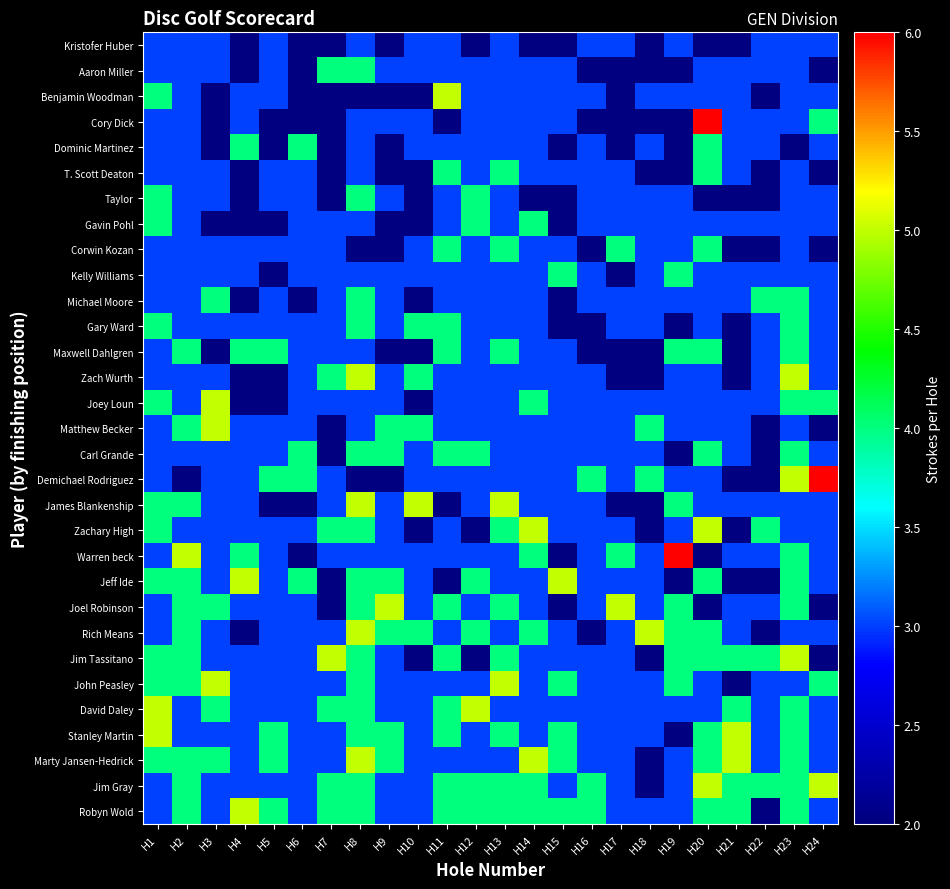

Reading left to right, extract all data points from this chart.

Kristofer Huber: H1=3	H2=3	H3=3	H4=2	H5=3	H6=2	H7=2	H8=3	H9=2	H10=3	H11=3	H12=2	H13=3	H14=2	H15=2	H16=3	H17=3	H18=2	H19=3	H20=2	H21=2	H22=3	H23=3	H24=3
Aaron Miller: H1=3	H2=3	H3=3	H4=2	H5=3	H6=2	H7=4	H8=4	H9=3	H10=3	H11=3	H12=3	H13=3	H14=3	H15=3	H16=2	H17=2	H18=2	H19=2	H20=3	H21=3	H22=3	H23=3	H24=2
Benjamin Woodman: H1=4	H2=3	H3=2	H4=3	H5=3	H6=2	H7=2	H8=2	H9=2	H10=2	H11=5	H12=3	H13=3	H14=3	H15=3	H16=3	H17=2	H18=3	H19=3	H20=3	H21=3	H22=2	H23=3	H24=3
Cory Dick: H1=3	H2=3	H3=2	H4=3	H5=2	H6=2	H7=2	H8=3	H9=3	H10=3	H11=2	H12=3	H13=3	H14=3	H15=3	H16=2	H17=2	H18=2	H19=2	H20=6	H21=3	H22=3	H23=3	H24=4
Dominic Martinez: H1=3	H2=3	H3=2	H4=4	H5=2	H6=4	H7=2	H8=3	H9=2	H10=3	H11=3	H12=3	H13=3	H14=3	H15=2	H16=3	H17=2	H18=3	H19=2	H20=4	H21=3	H22=3	H23=2	H24=3
T. Scott Deaton: H1=3	H2=3	H3=3	H4=2	H5=3	H6=3	H7=2	H8=3	H9=2	H10=2	H11=4	H12=3	H13=4	H14=3	H15=3	H16=3	H17=3	H18=2	H19=2	H20=4	H21=3	H22=2	H23=3	H24=2
Taylor: H1=4	H2=3	H3=3	H4=2	H5=3	H6=3	H7=2	H8=4	H9=3	H10=2	H11=3	H12=4	H13=3	H14=2	H15=2	H16=3	H17=3	H18=3	H19=3	H20=2	H21=2	H22=2	H23=3	H24=3
Gavin Pohl: H1=4	H2=3	H3=2	H4=2	H5=2	H6=3	H7=3	H8=3	H9=2	H10=2	H11=3	H12=4	H13=3	H14=4	H15=2	H16=3	H17=3	H18=3	H19=3	H20=3	H21=3	H22=3	H23=3	H24=3
Corwin Kozan: H1=3	H2=3	H3=3	H4=3	H5=3	H6=3	H7=3	H8=2	H9=2	H10=3	H11=4	H12=3	H13=4	H14=3	H15=3	H16=2	H17=4	H18=3	H19=3	H20=4	H21=2	H22=2	H23=3	H24=2
Kelly Williams: H1=3	H2=3	H3=3	H4=3	H5=2	H6=3	H7=3	H8=3	H9=3	H10=3	H11=3	H12=3	H13=3	H14=3	H15=4	H16=3	H17=2	H18=3	H19=4	H20=3	H21=3	H22=3	H23=3	H24=3
Michael Moore: H1=3	H2=3	H3=4	H4=2	H5=3	H6=2	H7=3	H8=4	H9=3	H10=2	H11=3	H12=3	H13=3	H14=3	H15=2	H16=3	H17=3	H18=3	H19=3	H20=3	H21=3	H22=4	H23=4	H24=3
Gary Ward: H1=4	H2=3	H3=3	H4=3	H5=3	H6=3	H7=3	H8=4	H9=3	H10=4	H11=4	H12=3	H13=3	H14=3	H15=2	H16=2	H17=3	H18=3	H19=2	H20=3	H21=2	H22=3	H23=4	H24=3
Maxwell Dahlgren: H1=3	H2=4	H3=2	H4=4	H5=4	H6=3	H7=3	H8=3	H9=2	H10=2	H11=4	H12=3	H13=4	H14=3	H15=3	H16=2	H17=2	H18=2	H19=4	H20=4	H21=2	H22=3	H23=4	H24=3
Zach Wurth: H1=3	H2=3	H3=3	H4=2	H5=2	H6=3	H7=4	H8=5	H9=3	H10=4	H11=3	H12=3	H13=3	H14=3	H15=3	H16=3	H17=2	H18=2	H19=3	H20=3	H21=2	H22=3	H23=5	H24=3
Joey Loun: H1=4	H2=3	H3=5	H4=2	H5=2	H6=3	H7=3	H8=3	H9=3	H10=2	H11=3	H12=3	H13=3	H14=4	H15=3	H16=3	H17=3	H18=3	H19=3	H20=3	H21=3	H22=3	H23=4	H24=4
Matthew Becker: H1=3	H2=4	H3=5	H4=3	H5=3	H6=3	H7=2	H8=3	H9=4	H10=4	H11=3	H12=3	H13=3	H14=3	H15=3	H16=3	H17=3	H18=4	H19=3	H20=3	H21=3	H22=2	H23=3	H24=2
Carl Grande: H1=3	H2=3	H3=3	H4=3	H5=3	H6=4	H7=2	H8=4	H9=4	H10=3	H11=4	H12=4	H13=3	H14=3	H15=3	H16=3	H17=3	H18=3	H19=2	H20=4	H21=3	H22=2	H23=4	H24=3
Demichael Rodriguez: H1=3	H2=2	H3=3	H4=3	H5=4	H6=4	H7=3	H8=2	H9=2	H10=3	H11=3	H12=3	H13=3	H14=3	H15=3	H16=4	H17=3	H18=4	H19=3	H20=3	H21=2	H22=2	H23=5	H24=6
James Blankenship: H1=4	H2=4	H3=3	H4=3	H5=2	H6=2	H7=3	H8=5	H9=3	H10=5	H11=2	H12=3	H13=5	H14=3	H15=3	H16=3	H17=2	H18=2	H19=4	H20=3	H21=3	H22=3	H23=3	H24=3
Zachary High: H1=4	H2=3	H3=3	H4=3	H5=3	H6=3	H7=4	H8=4	H9=3	H10=2	H11=3	H12=2	H13=4	H14=5	H15=3	H16=3	H17=3	H18=2	H19=3	H20=5	H21=2	H22=4	H23=3	H24=3
Warren beck: H1=3	H2=5	H3=3	H4=4	H5=3	H6=2	H7=3	H8=3	H9=3	H10=3	H11=3	H12=3	H13=3	H14=4	H15=2	H16=3	H17=4	H18=3	H19=6	H20=2	H21=3	H22=3	H23=4	H24=3
Jeff Ide: H1=4	H2=4	H3=3	H4=5	H5=3	H6=4	H7=2	H8=4	H9=4	H10=3	H11=2	H12=4	H13=3	H14=3	H15=5	H16=3	H17=3	H18=3	H19=2	H20=4	H21=2	H22=2	H23=4	H24=3
Joel Robinson: H1=3	H2=4	H3=4	H4=3	H5=3	H6=3	H7=2	H8=4	H9=5	H10=3	H11=4	H12=3	H13=4	H14=3	H15=2	H16=3	H17=5	H18=3	H19=4	H20=2	H21=3	H22=3	H23=4	H24=2
Rich Means: H1=3	H2=4	H3=3	H4=2	H5=3	H6=3	H7=3	H8=5	H9=4	H10=4	H11=3	H12=4	H13=3	H14=4	H15=3	H16=2	H17=3	H18=5	H19=4	H20=4	H21=3	H22=2	H23=3	H24=3
Jim Tassitano: H1=4	H2=4	H3=3	H4=3	H5=3	H6=3	H7=5	H8=4	H9=3	H10=2	H11=4	H12=2	H13=4	H14=3	H15=3	H16=3	H17=3	H18=2	H19=4	H20=4	H21=4	H22=4	H23=5	H24=2
John Peasley: H1=4	H2=4	H3=5	H4=3	H5=3	H6=3	H7=3	H8=4	H9=3	H10=3	H11=3	H12=3	H13=5	H14=3	H15=4	H16=3	H17=3	H18=3	H19=4	H20=3	H21=2	H22=3	H23=3	H24=4
David Daley: H1=5	H2=3	H3=4	H4=3	H5=3	H6=3	H7=4	H8=4	H9=3	H10=3	H11=4	H12=5	H13=3	H14=3	H15=3	H16=3	H17=3	H18=3	H19=3	H20=3	H21=4	H22=3	H23=4	H24=3
Stanley Martin: H1=5	H2=3	H3=3	H4=3	H5=4	H6=3	H7=3	H8=4	H9=4	H10=3	H11=4	H12=3	H13=4	H14=3	H15=4	H16=3	H17=3	H18=3	H19=2	H20=4	H21=5	H22=3	H23=4	H24=3
Marty Jansen-Hedrick: H1=4	H2=4	H3=4	H4=3	H5=4	H6=3	H7=3	H8=5	H9=4	H10=3	H11=3	H12=3	H13=3	H14=5	H15=4	H16=3	H17=3	H18=2	H19=3	H20=4	H21=5	H22=3	H23=4	H24=3
Jim Gray: H1=3	H2=4	H3=3	H4=3	H5=3	H6=3	H7=4	H8=4	H9=3	H10=3	H11=4	H12=4	H13=4	H14=4	H15=3	H16=4	H17=3	H18=2	H19=3	H20=5	H21=4	H22=4	H23=4	H24=5
Robyn Wold: H1=3	H2=4	H3=3	H4=5	H5=4	H6=3	H7=4	H8=4	H9=3	H10=3	H11=4	H12=4	H13=4	H14=4	H15=4	H16=4	H17=3	H18=3	H19=3	H20=4	H21=4	H22=2	H23=4	H24=3